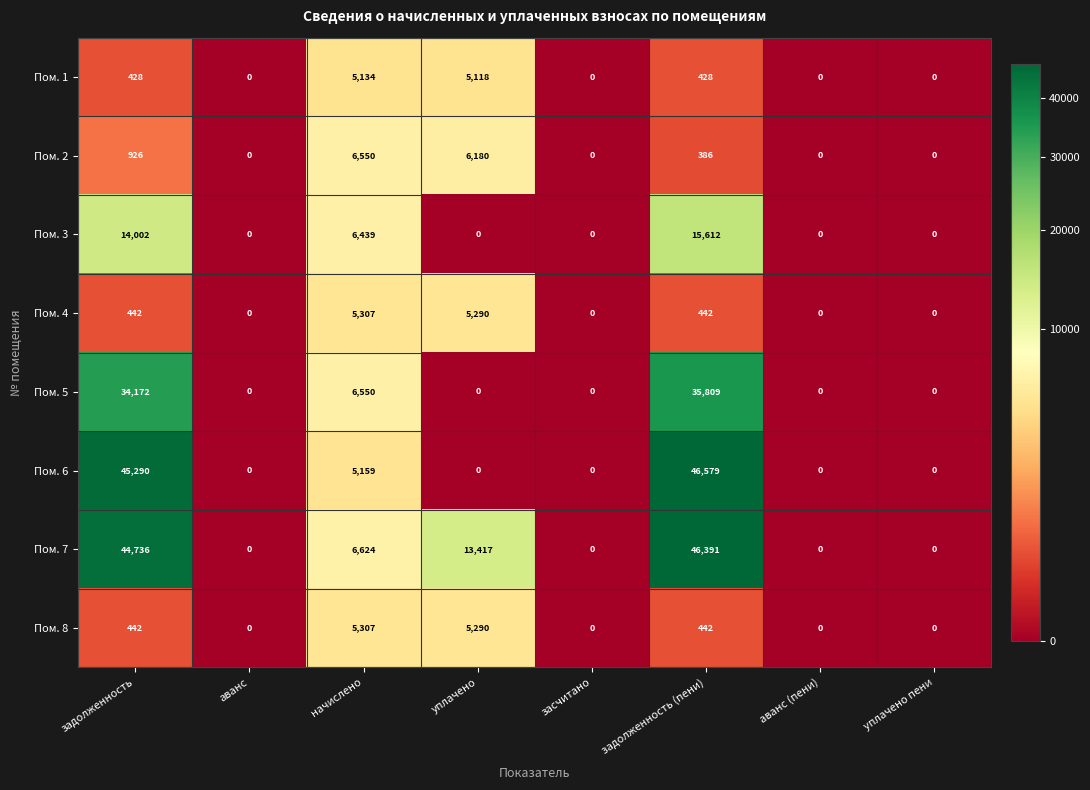

How many data points does each series have?

8